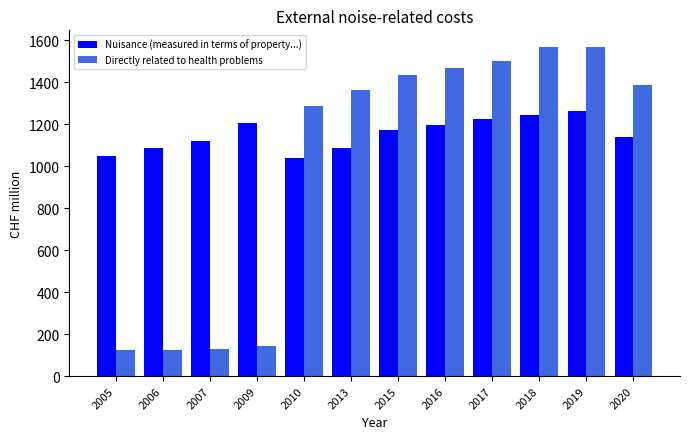

Which series has the widest spread of values?

Directly related to health problems